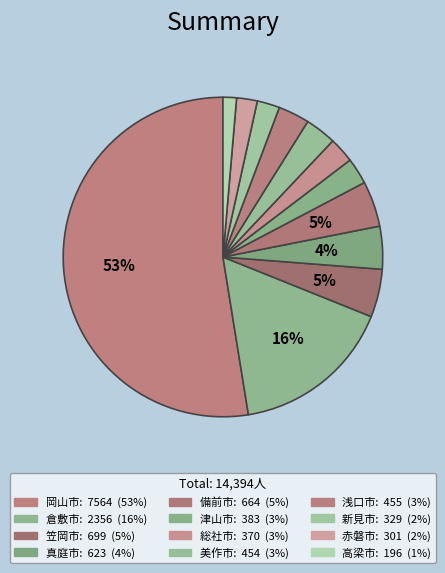

Rank the categories by value from highest to lowest.

岡山市, 倉敷市, 笠岡市, 備前市, 真庭市, 浅口市, 美作市, 津山市, 総社市, 新見市, 赤磐市, 高梁市